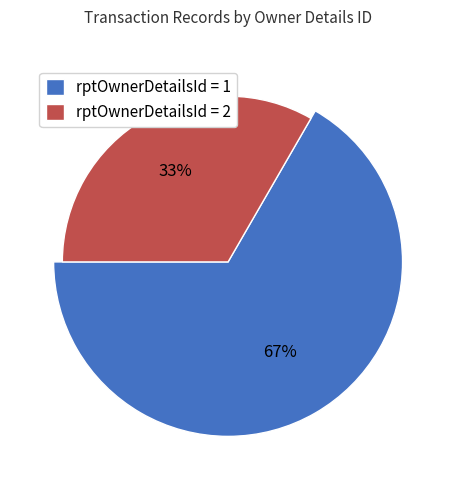

To the nearest percent, what percentage of the pie is 2?

33%